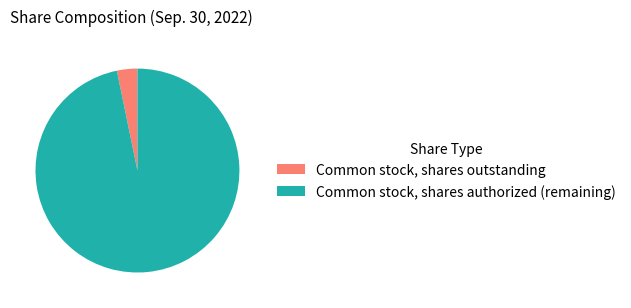

What is the majority slice?

Common stock, shares authorized (remaining)